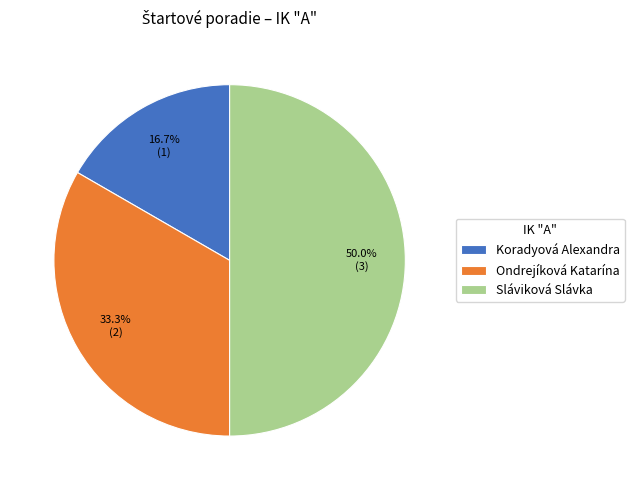

How much of the chart is everything except Koradyová Alexandra?

83.3%